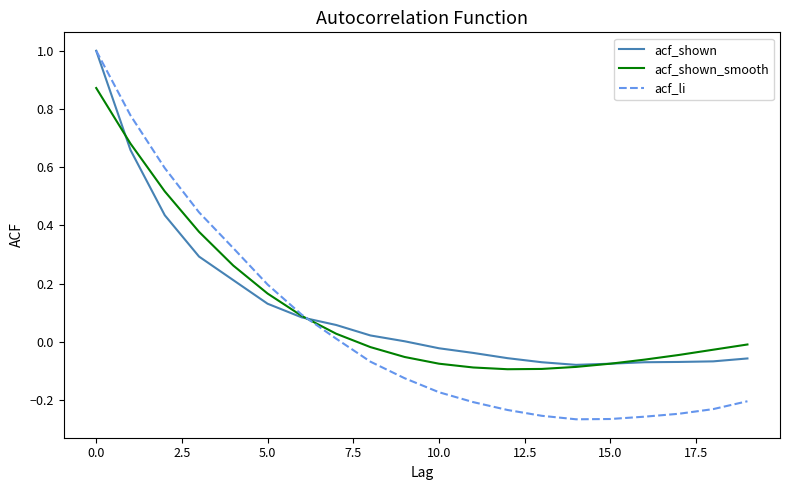

What are all the series names shown in the legend?

acf_shown, acf_shown_smooth, acf_li